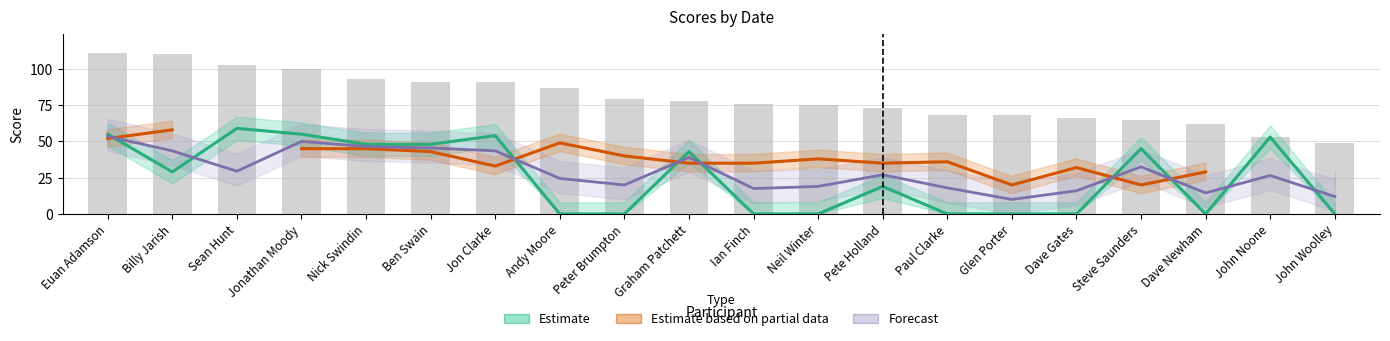

What is the minimum value for Estimate based on partial data?

20.0